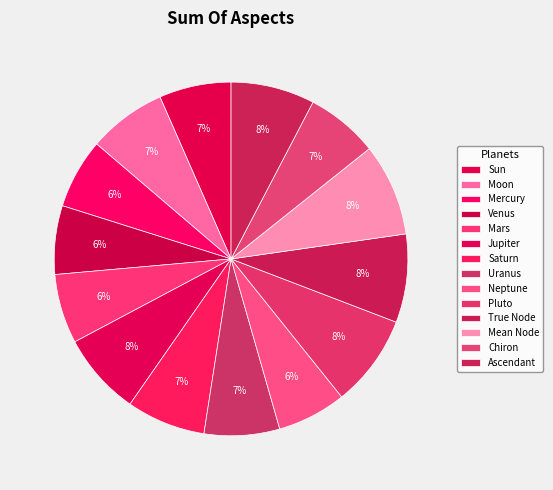

Does any single category account for the majority?

No